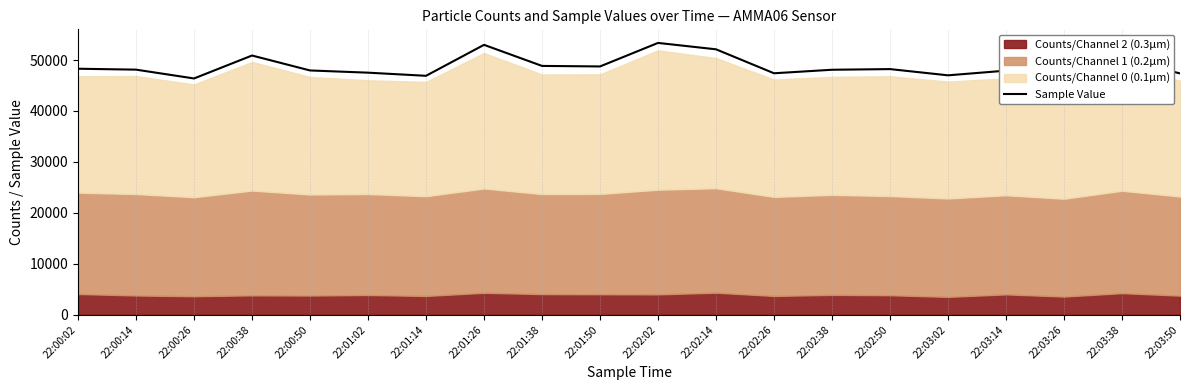

What is the sum of the values at 22:03:14 and 22:02:14?

100018